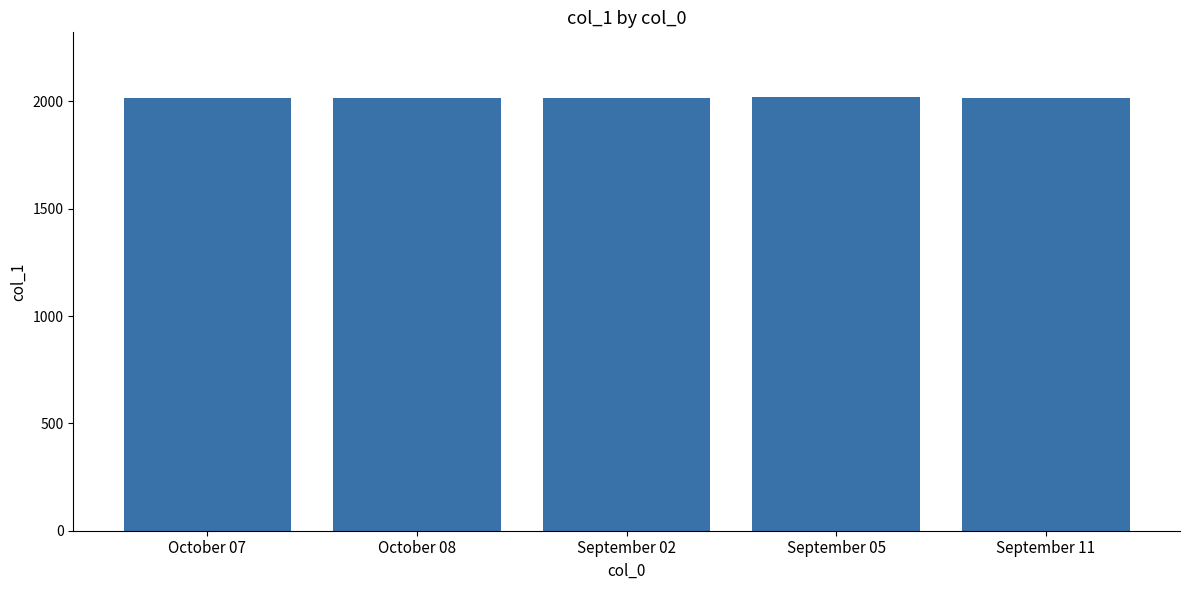

What is the minimum value shown in the chart?

2016